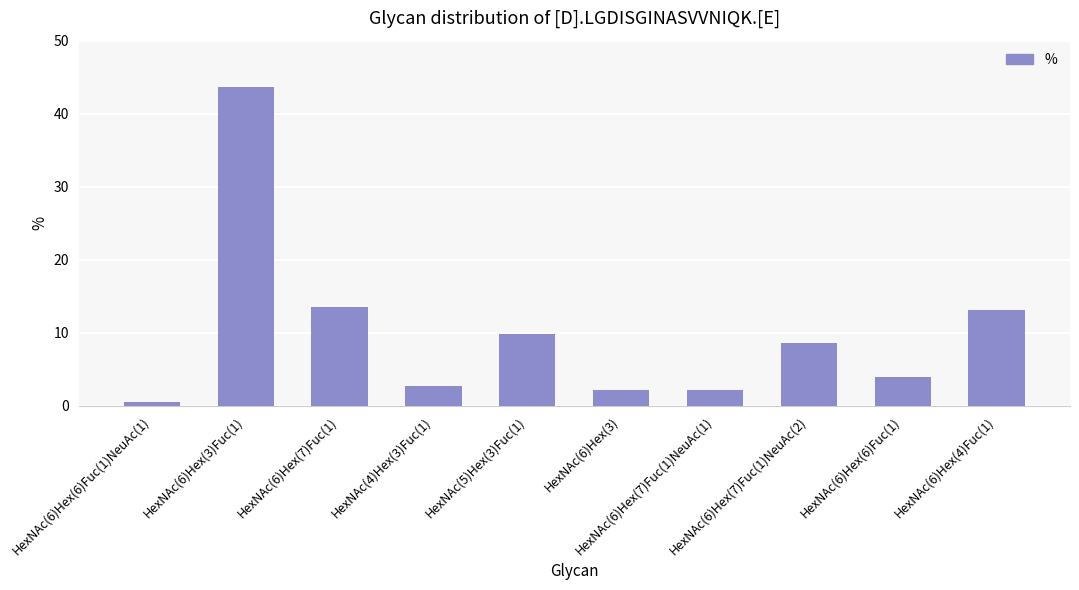

Reading left to right, what are all the values shown in this chart?

HexNAc(6)Hex(6)Fuc(1)NeuAc(1)=0.5	HexNAc(6)Hex(3)Fuc(1)=43.7	HexNAc(6)Hex(7)Fuc(1)=13.6	HexNAc(4)Hex(3)Fuc(1)=2.7	HexNAc(5)Hex(3)Fuc(1)=9.8	HexNAc(6)Hex(3)=2.2	HexNAc(6)Hex(7)Fuc(1)NeuAc(1)=2.2	HexNAc(6)Hex(7)Fuc(1)NeuAc(2)=8.6	HexNAc(6)Hex(6)Fuc(1)=3.9	HexNAc(6)Hex(4)Fuc(1)=13.1